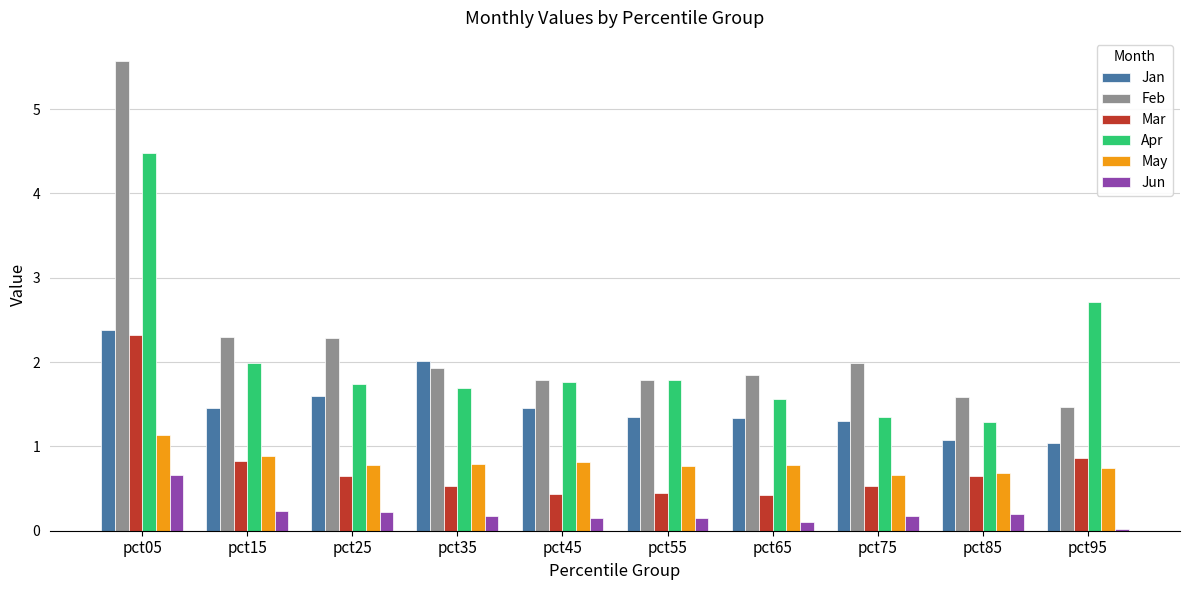

How many groups of bars are there?

10